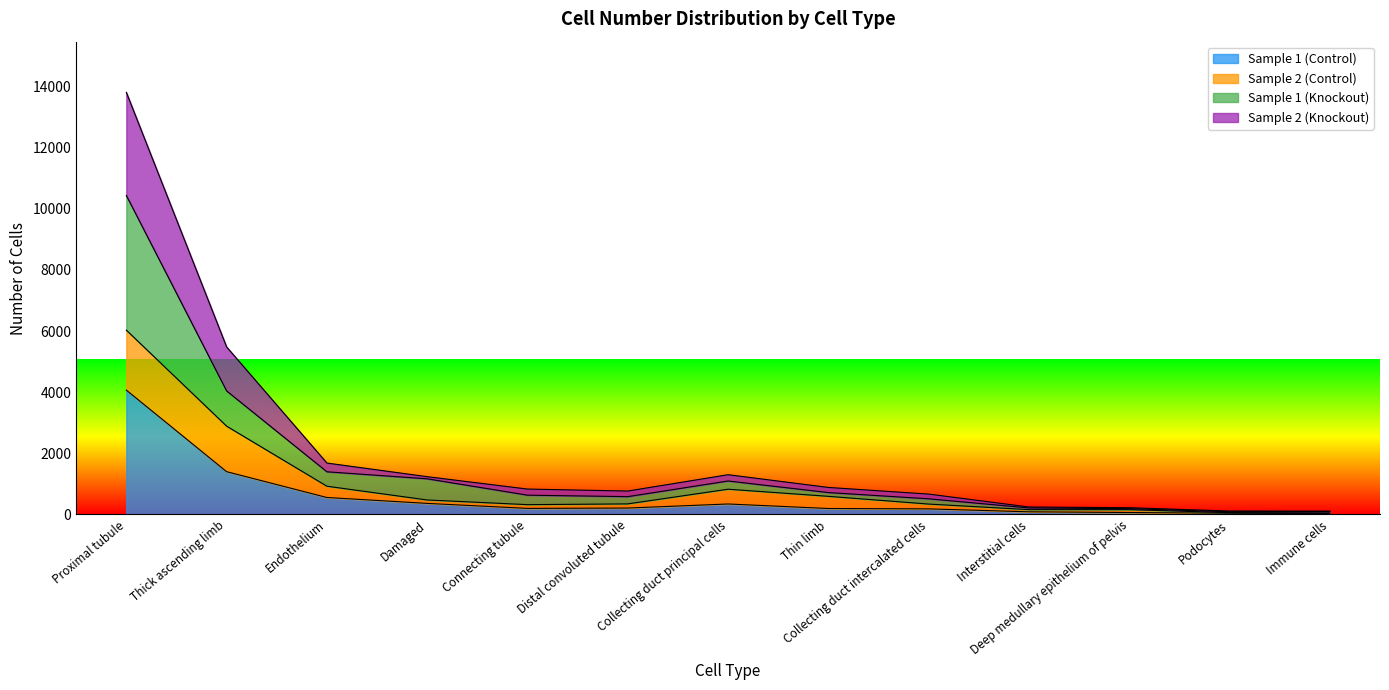

At which category is the sum across all series the highest?

Proximal tubule